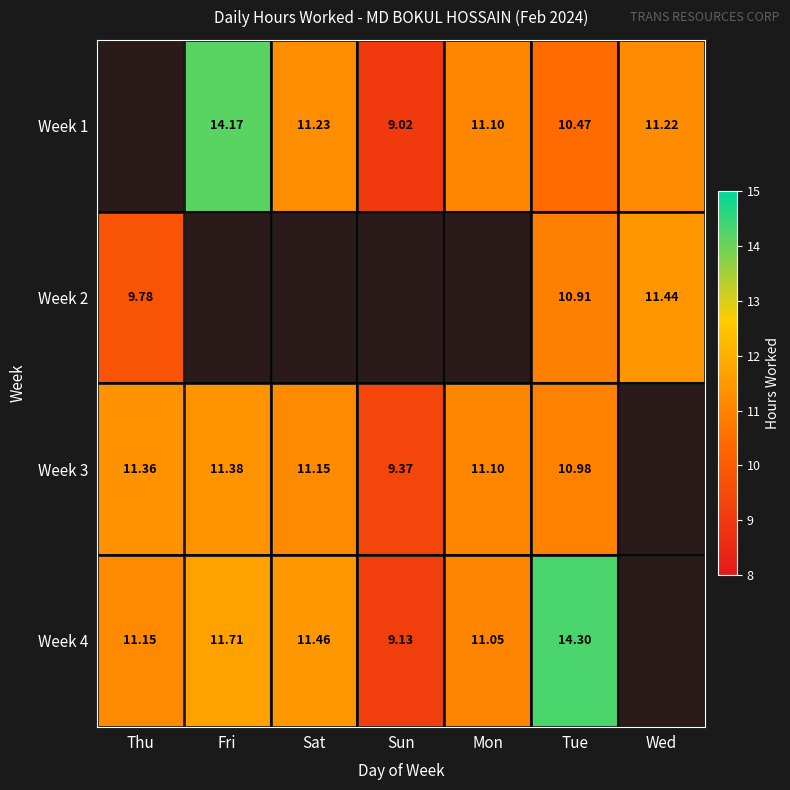

At which category does the chart reach its peak across all series?

Tue